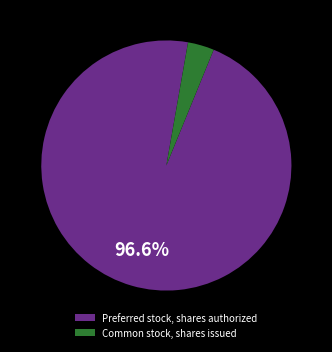

To the nearest percent, what is the difference between the largest and smallest slice percentages?

93%